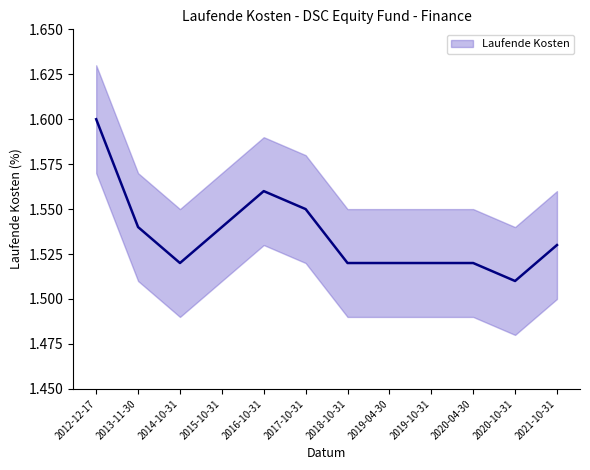

What is the value of the 7th point from the left?

1.5